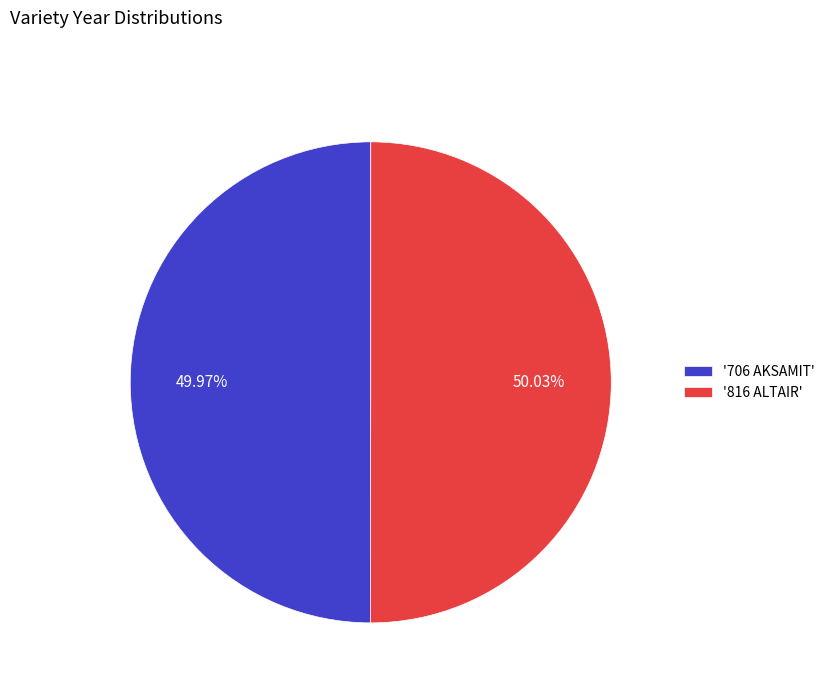

Do '706 AKSAMIT' and '816 ALTAIR' together represent more than half of the pie?

Yes